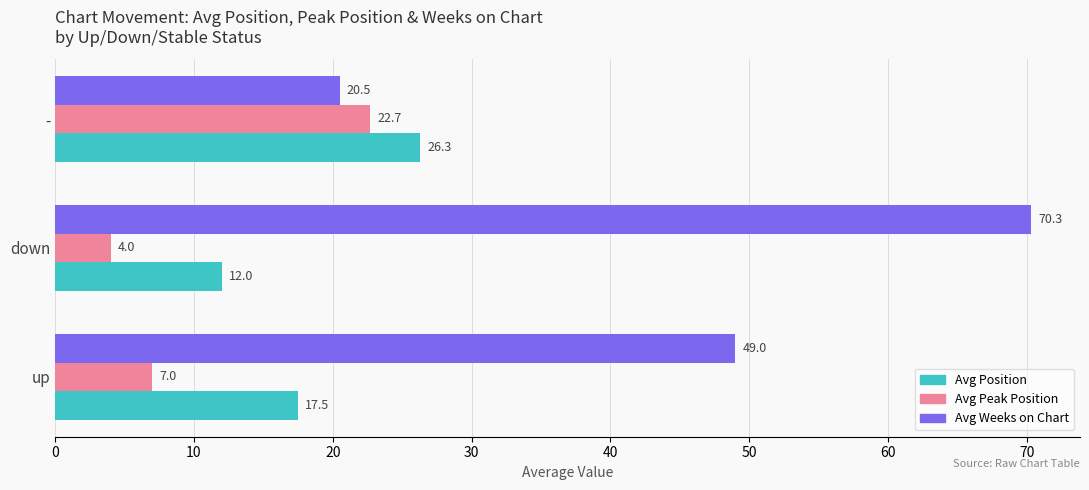

How many data points does each series have?

3